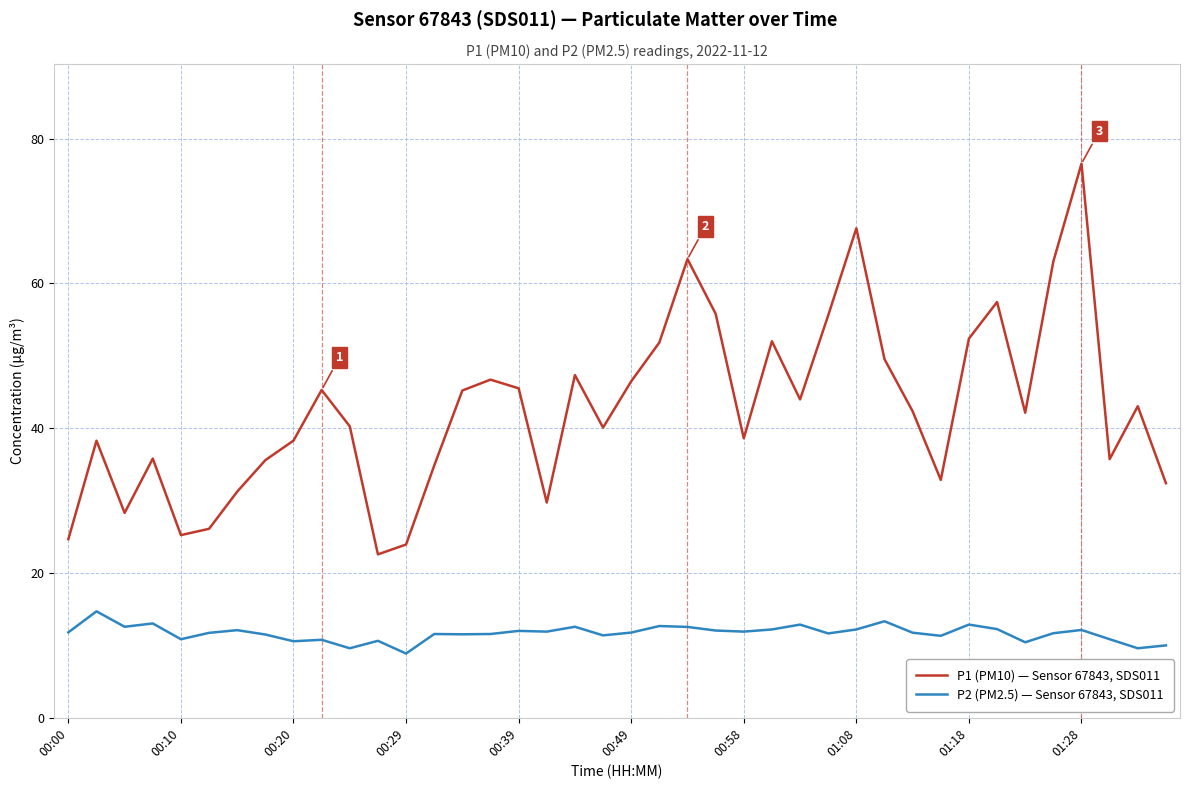

True or false: P1 (PM10) — Sensor 67843, SDS011 and P2 (PM2.5) — Sensor 67843, SDS011 intersect in this chart.

False